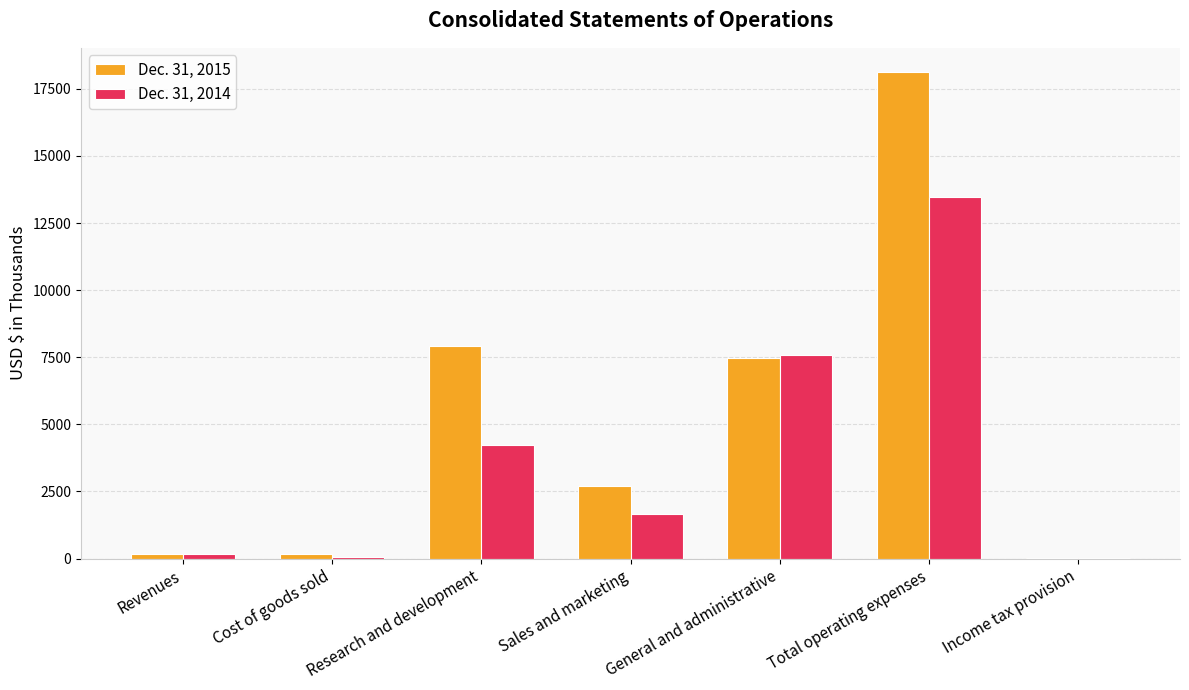

Between Sales and marketing and General and administrative, which series saw the biggest shift?

Dec. 31, 2014